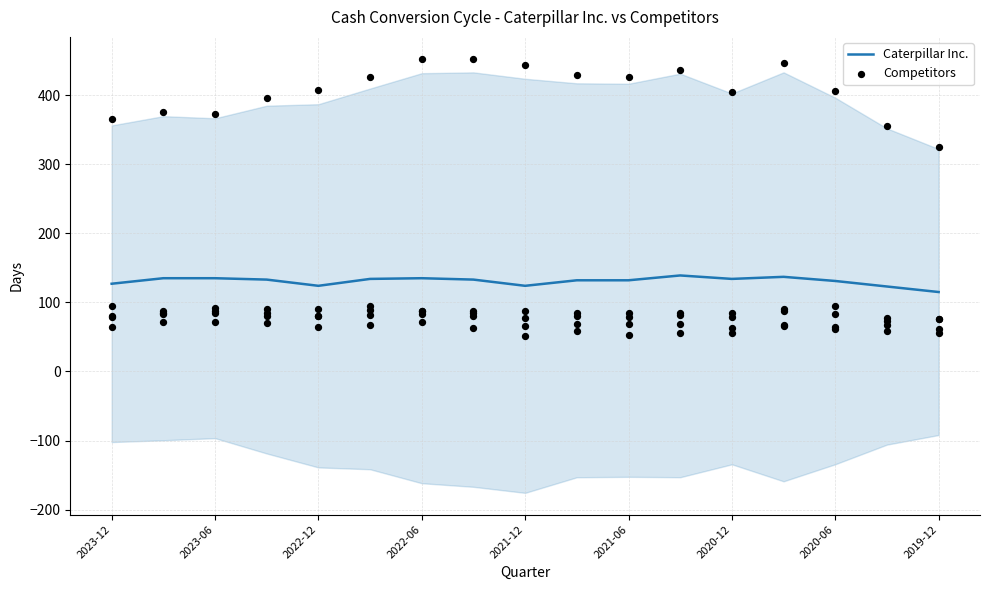

The value of Caterpillar Inc. at 2022-06 is 187. True or false?

False